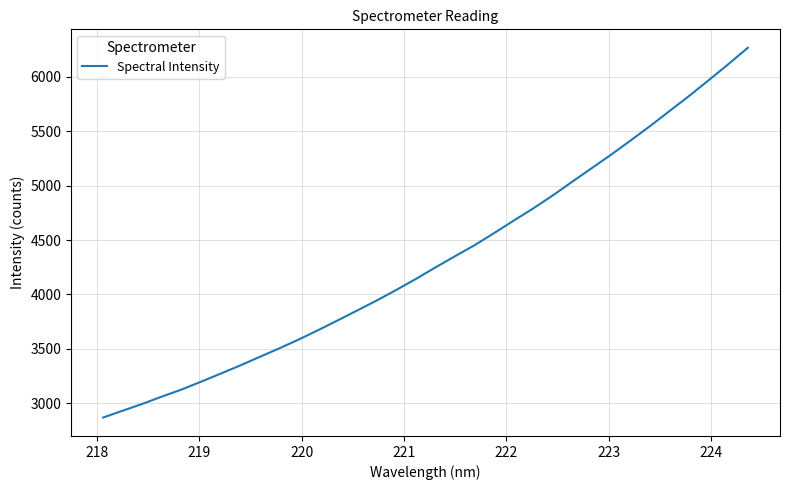

What is the smallest value displayed?

2869.0